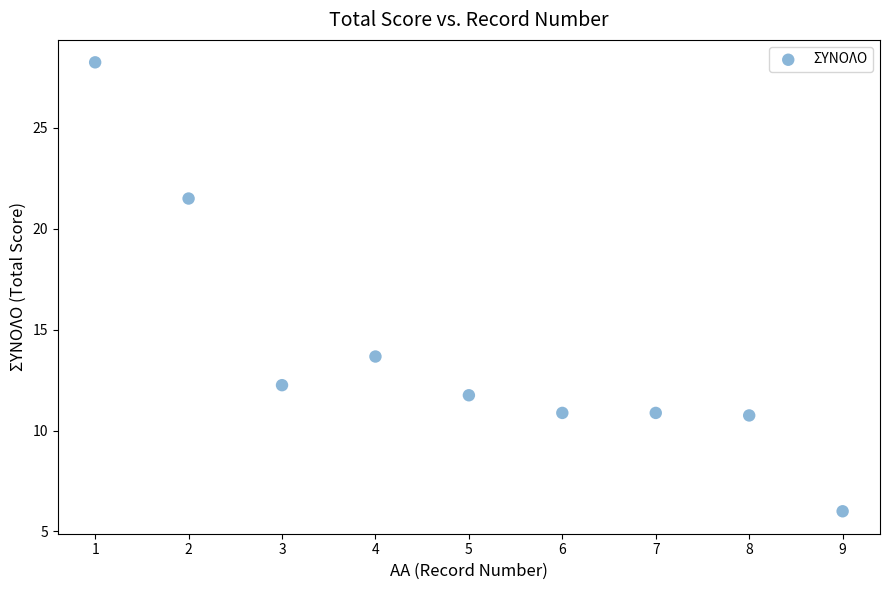

What is the range of X values (max minus min)?

8.0